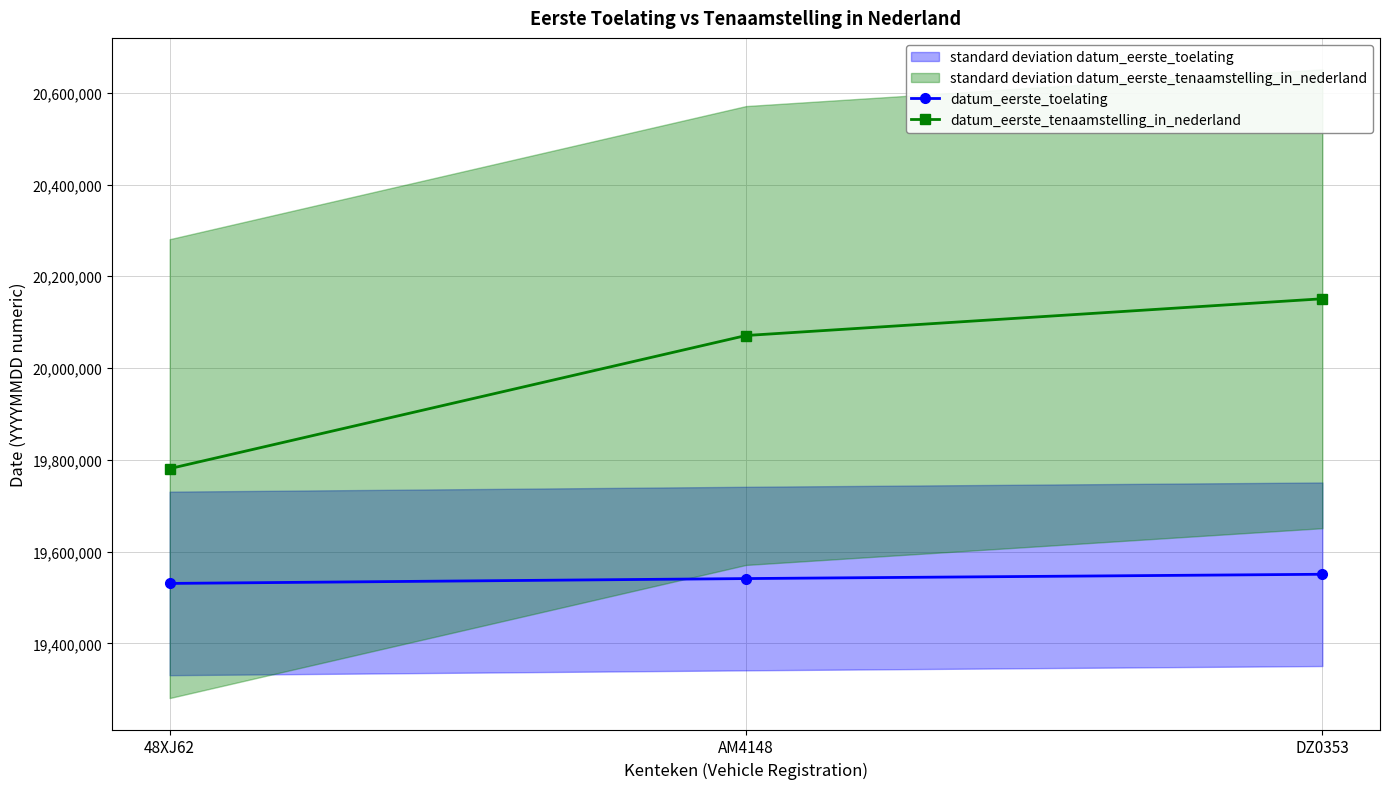

What is the average value of the datum_eerste_toelating series?

19540816